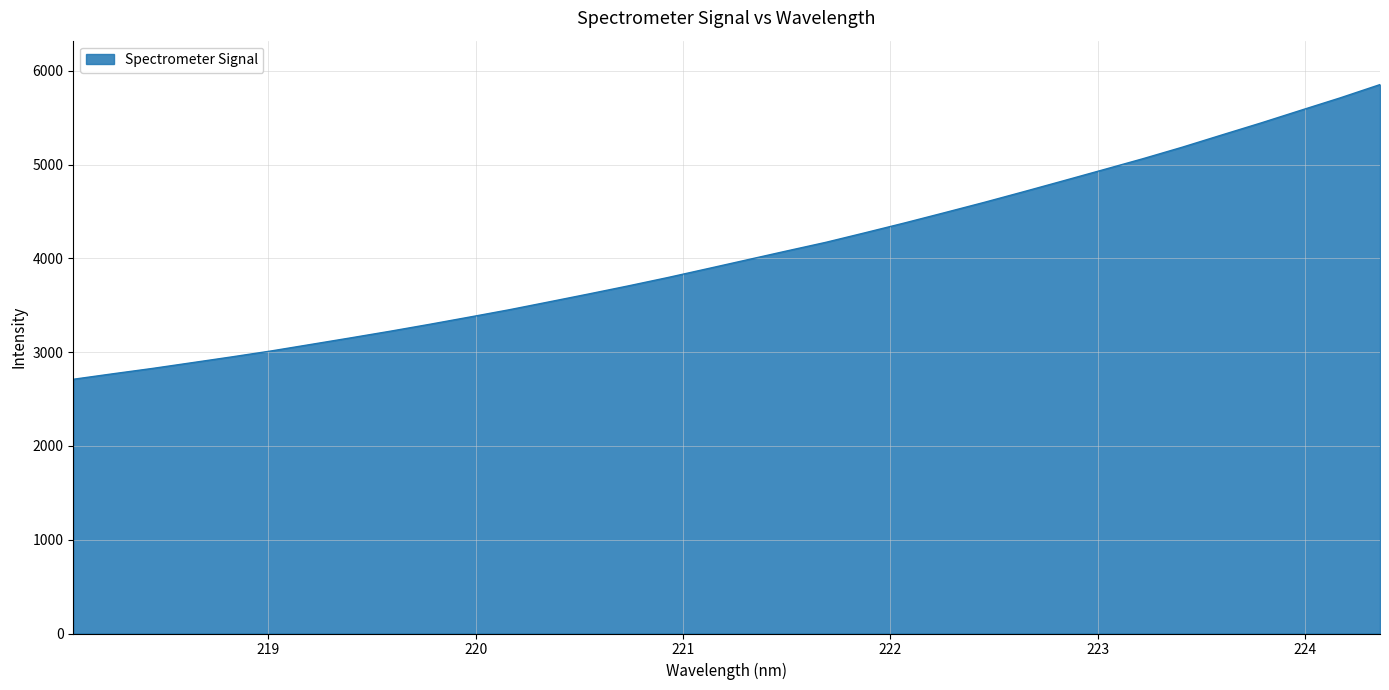

What is the smallest value displayed?

2710.9